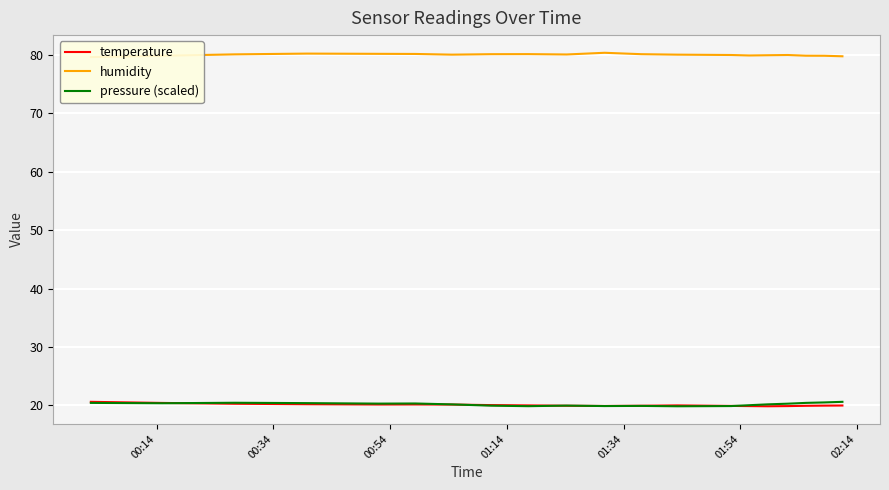

What is the minimum value for pressure (scaled)?

19.8